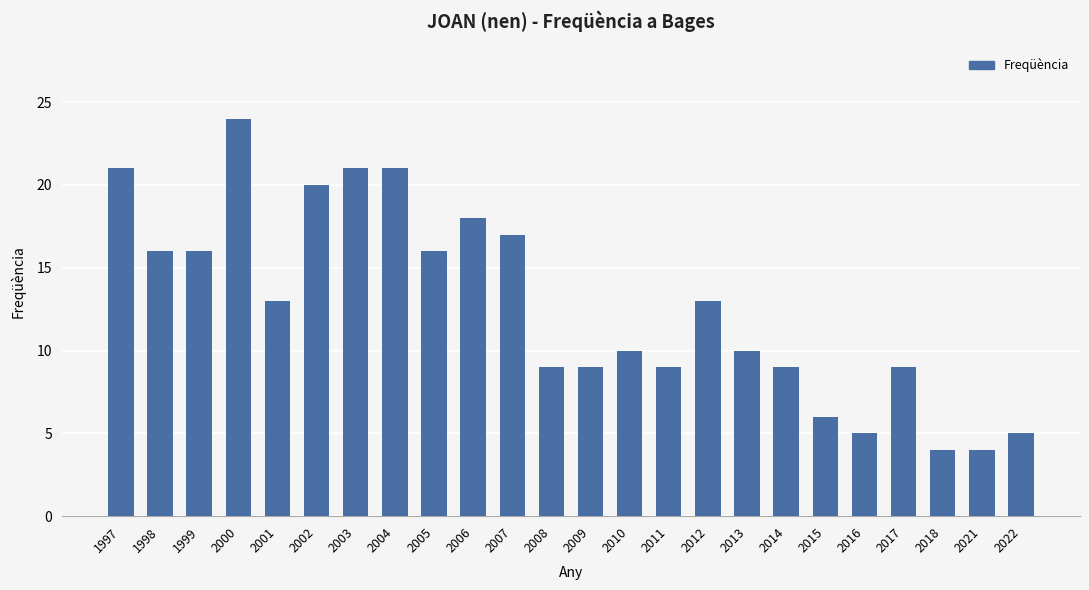

How many bars are there in total?

24